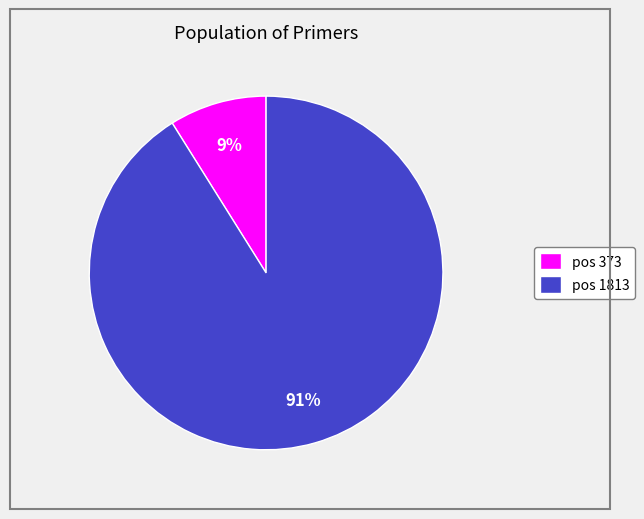

What percentage is the pos 1813 slice, to the nearest percent?

91%